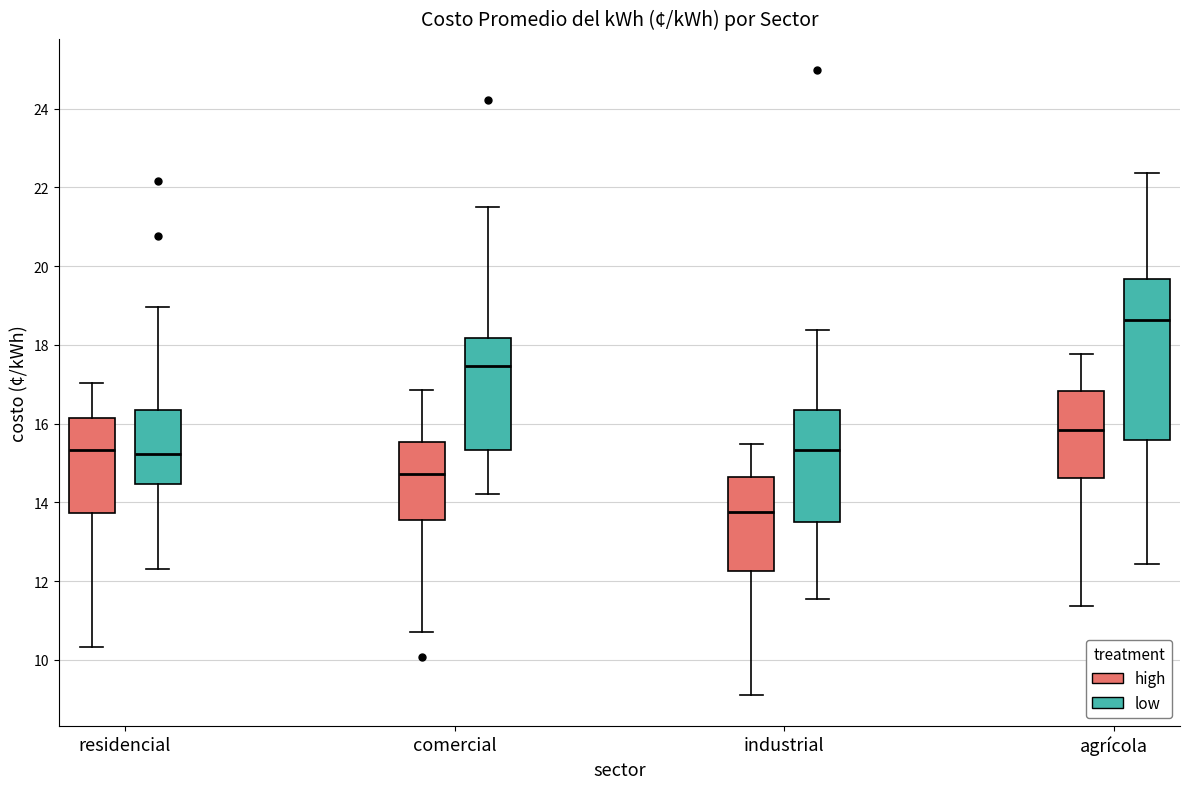

Which box is the tallest, from its lower edge to its upper edge?

agrícola (low)